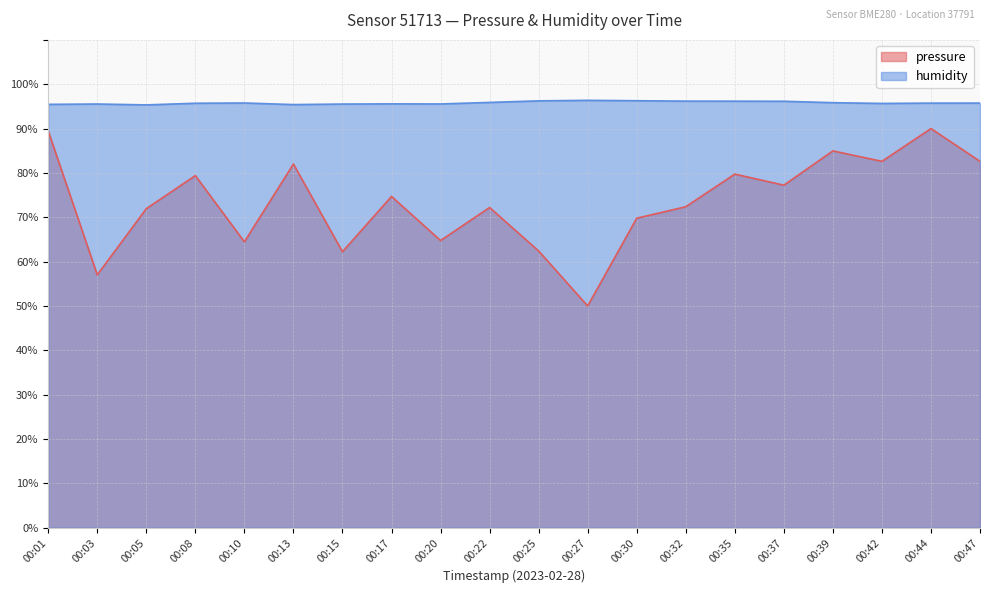

In humidity, how many points are higher than both neighbors (excluding endpoints)?

4